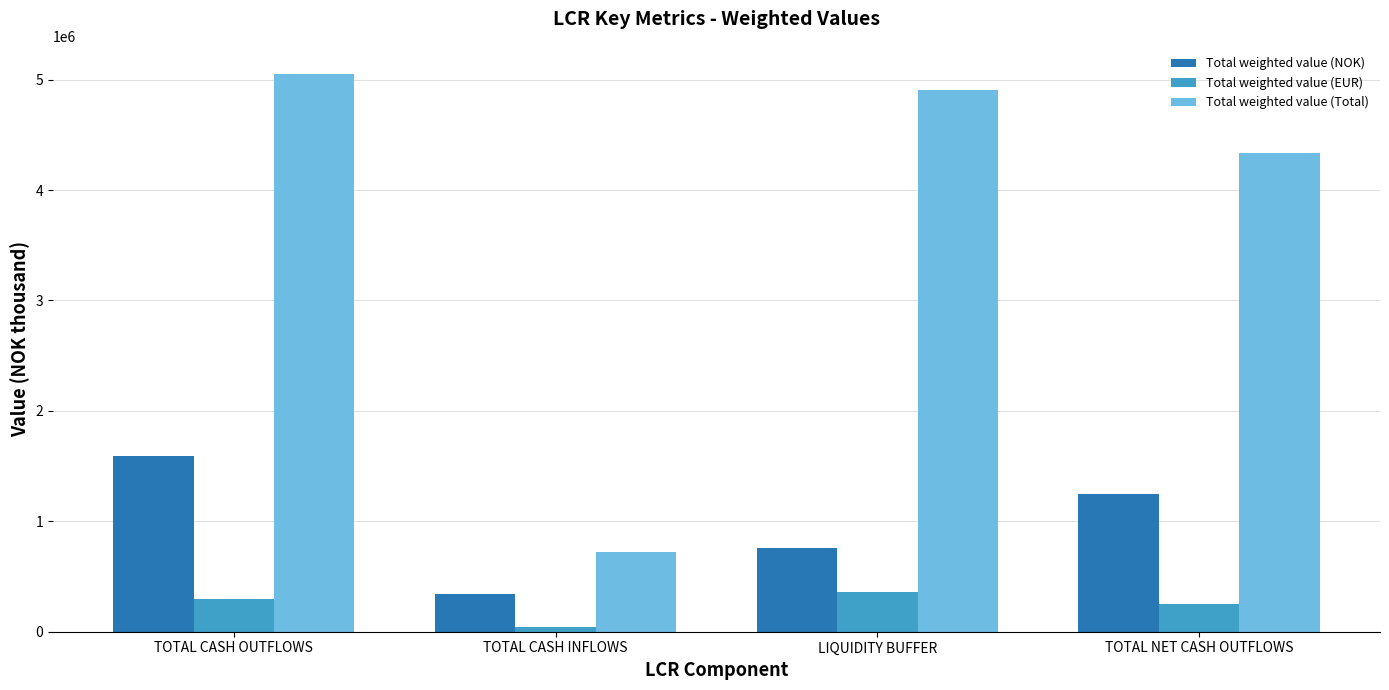

What position from the right is TOTAL CASH OUTFLOWS?

4